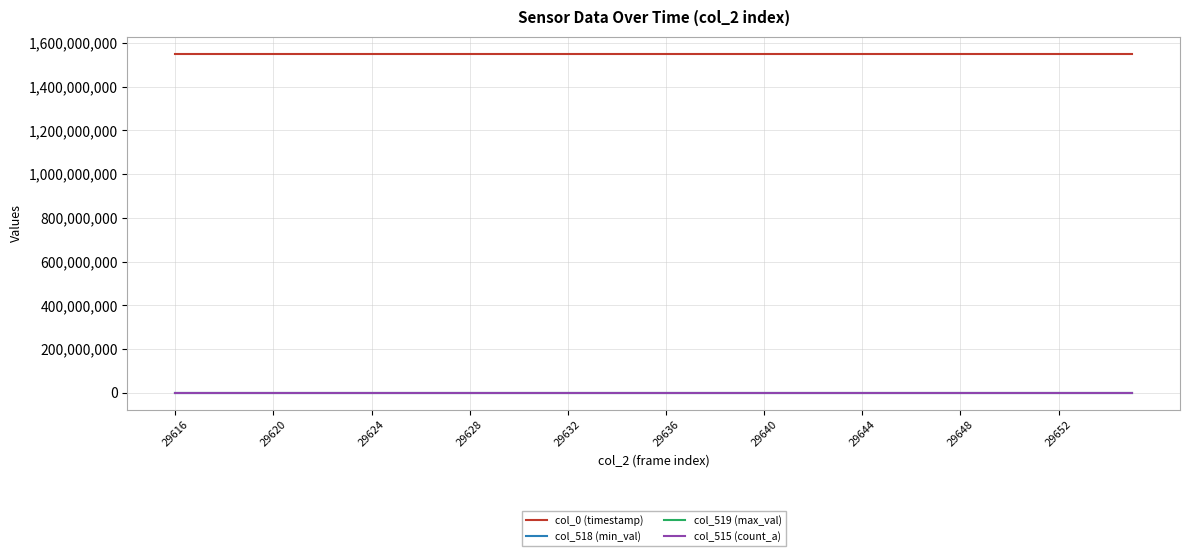

True or false: col_518 (min_val) and col_0 (timestamp) intersect in this chart.

False